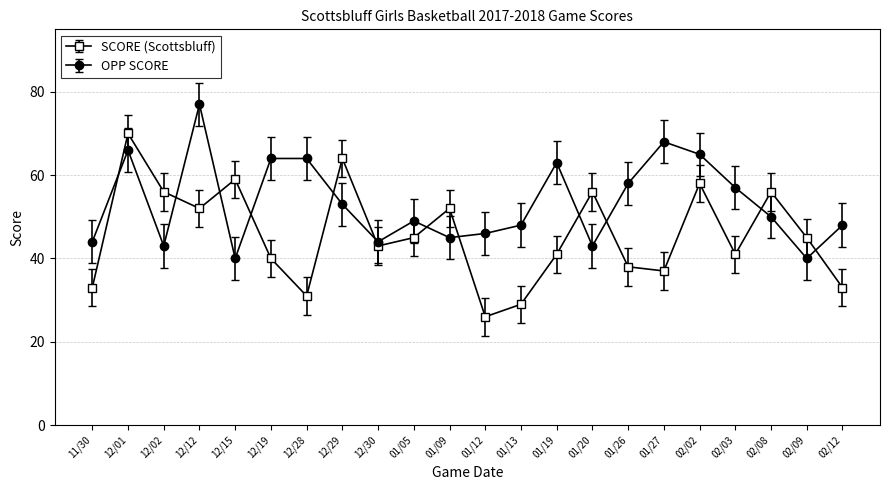

Is it true that SCORE (Scottsbluff) equals 25 at 12/15?

False